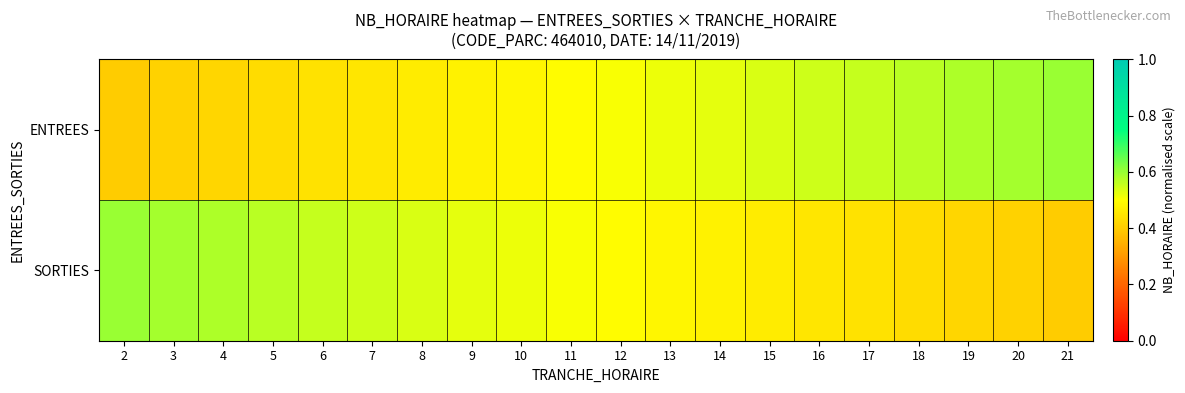

Reading left to right, what are all the values shown in this chart?

ENTREES: 2=0.4	3=0.4	4=0.4	5=0.4	6=0.4	7=0.5	8=0.5	9=0.5	10=0.5	11=0.5	12=0.5	13=0.5	14=0.5	15=0.5	16=0.5	17=0.6	18=0.6	19=0.6	20=0.6	21=0.6
SORTIES: 2=0.6	3=0.6	4=0.6	5=0.6	6=0.6	7=0.5	8=0.5	9=0.5	10=0.5	11=0.5	12=0.5	13=0.5	14=0.5	15=0.5	16=0.5	17=0.4	18=0.4	19=0.4	20=0.4	21=0.4